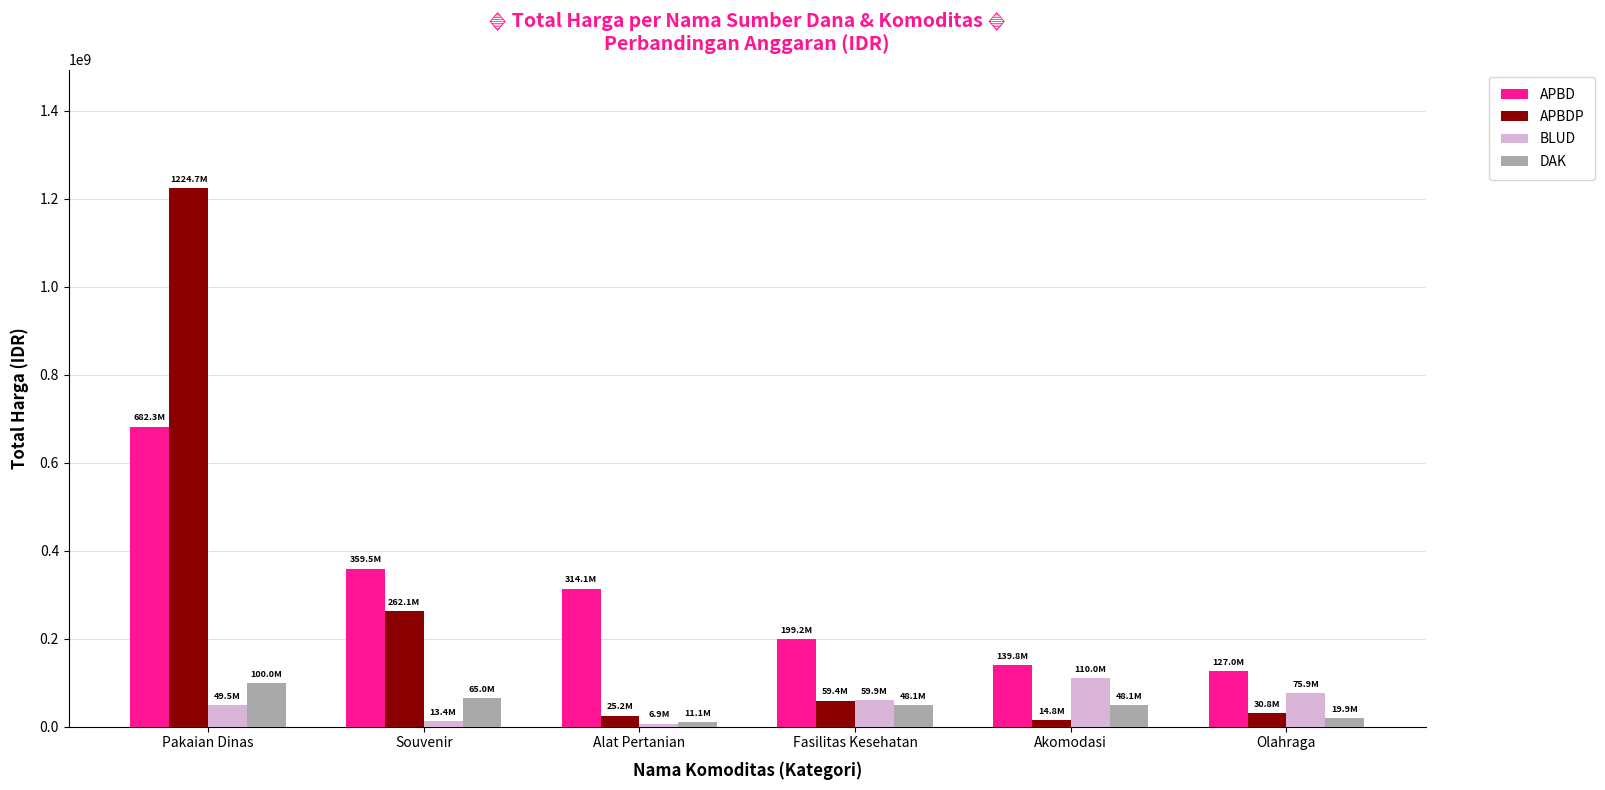

How many values in the APBDP series are below 59375000?

3